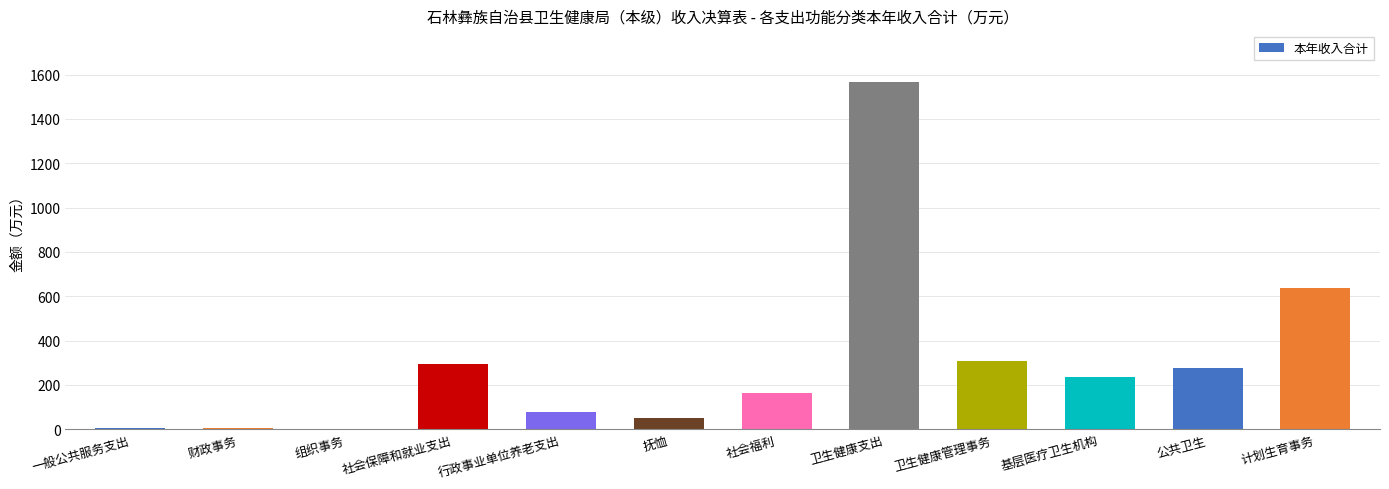

What is the greatest value displayed?

1564.9